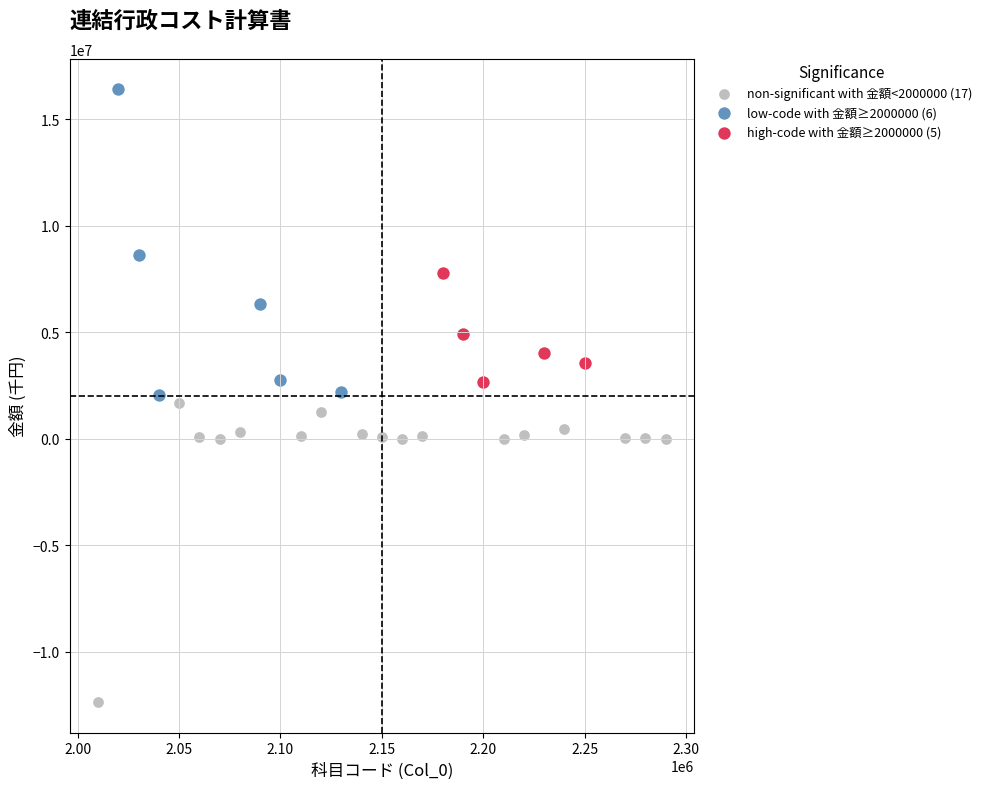

Which series contains the highest Y value?

low-code with 金額≥2000000 (6)